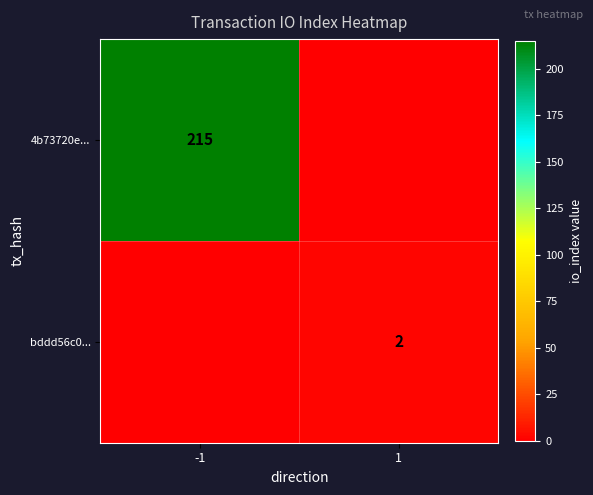

Count the number of data series in this chart.

2